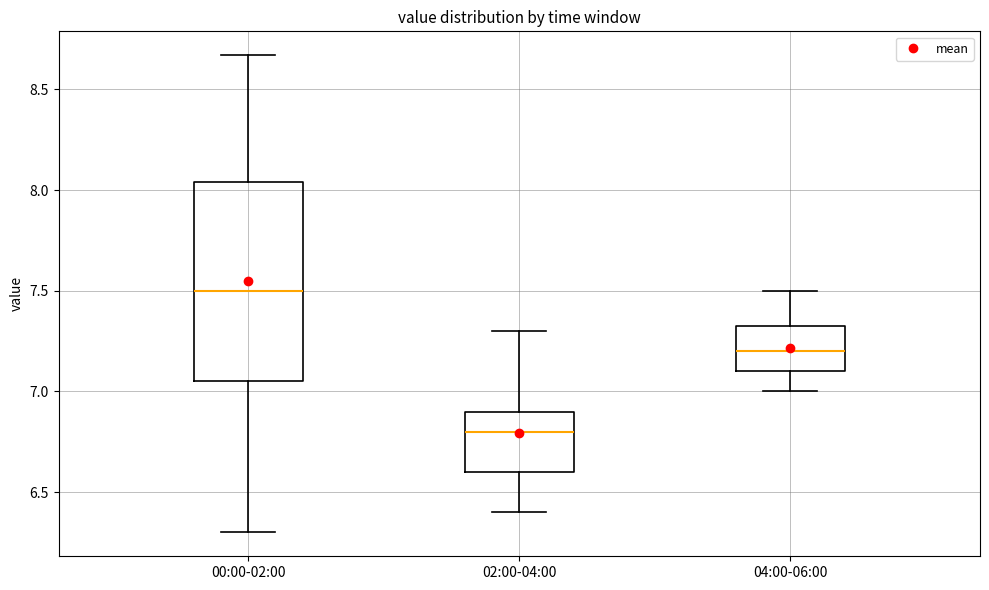

Which box is the tallest, from its lower edge to its upper edge?

00:00-02:00